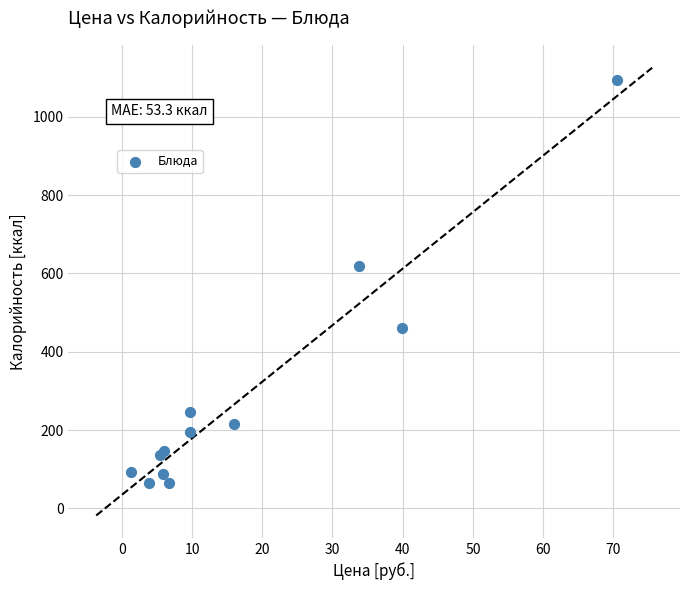

What Y value in the scatter plot is closest to 579?

620